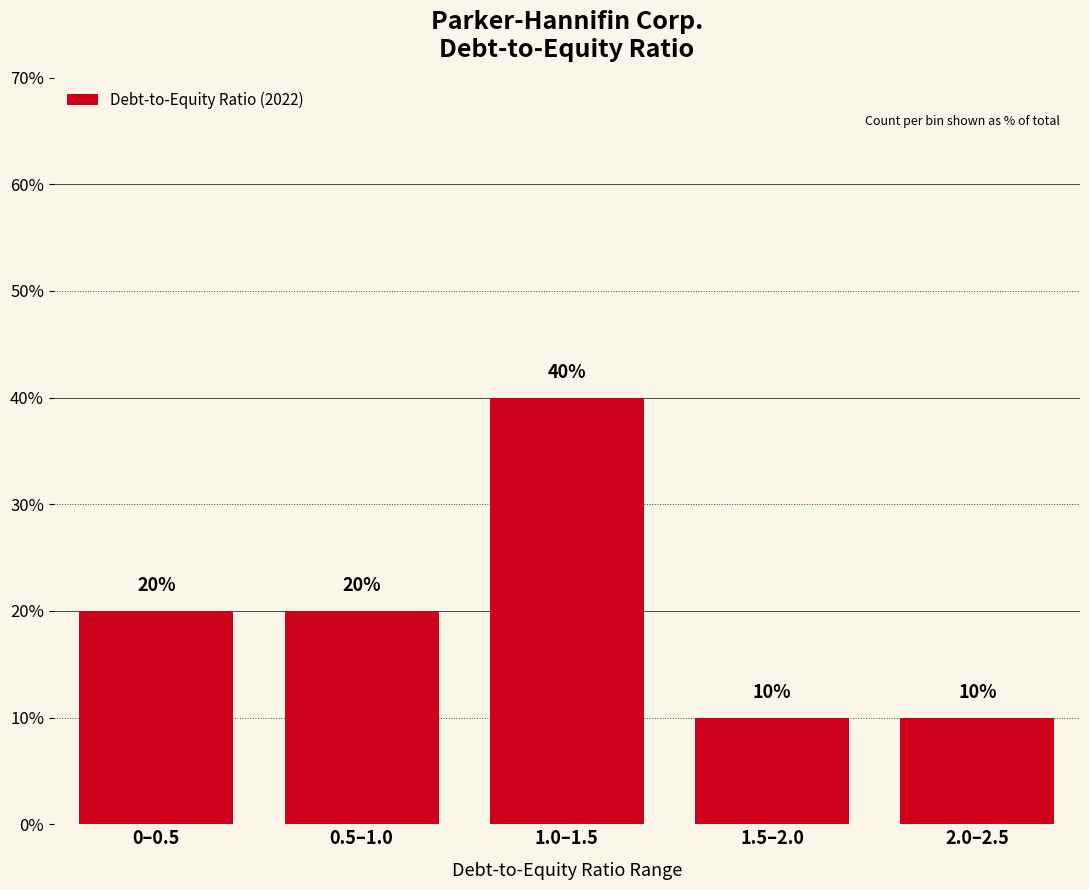

Reading left to right, list all the values displayed in this chart.

20	20	40	10	10